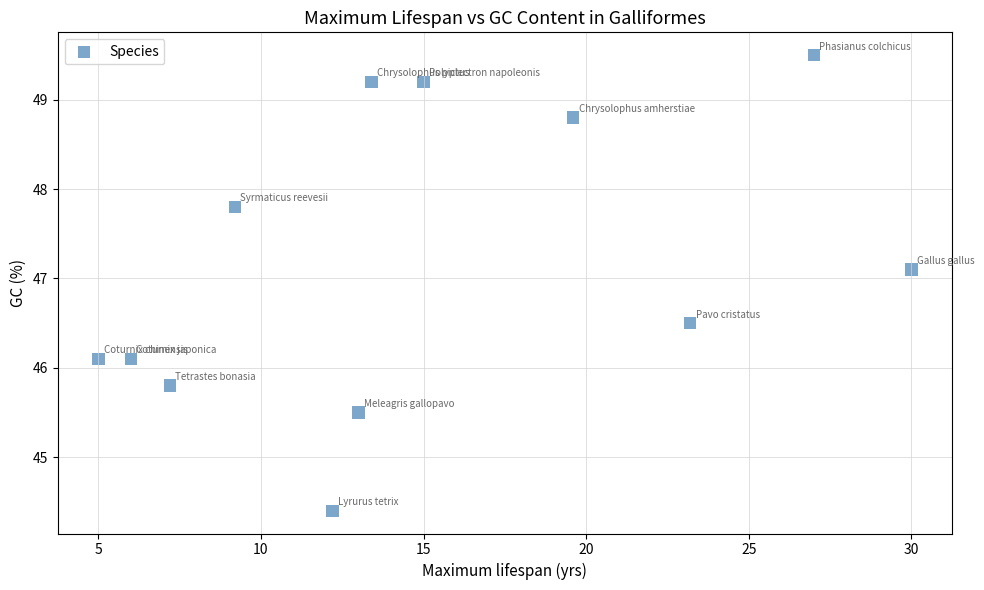

What is the range of Y values (max minus min)?

5.1